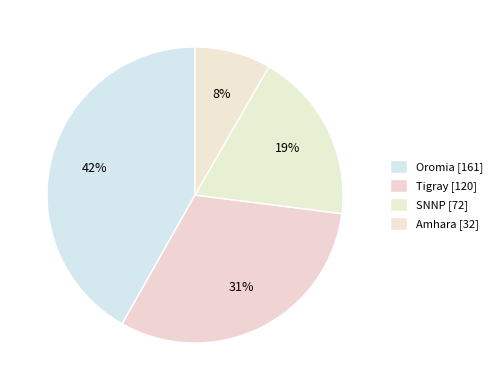

Which category has the biggest portion of the pie?

Oromia